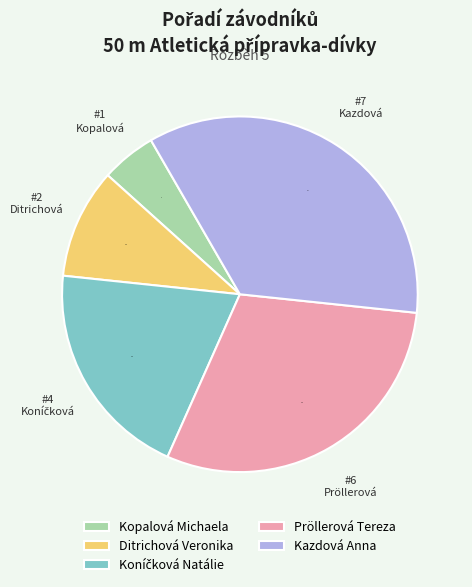

Which slice is the largest?

Kazdová Anna